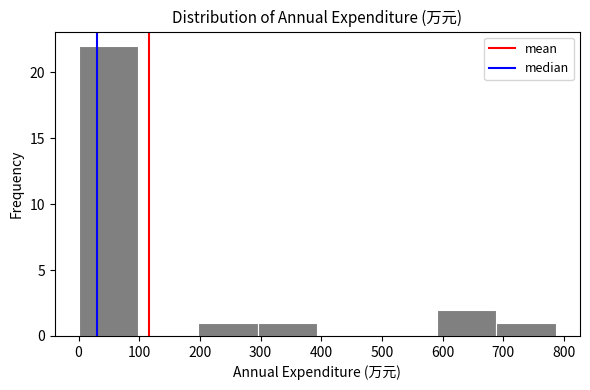

Reading left to right, list every bar in this chart as the range it spans on the x-axis followed by its height. Neither the bar edges nor the heights are printed on the chart, so give them approximately, as read against the axes.

0 to 100: 22
100 to 200: 0
200 to 300: 1
300 to 390: 1
390 to 490: 0
490 to 590: 0
590 to 690: 2
690 to 790: 1